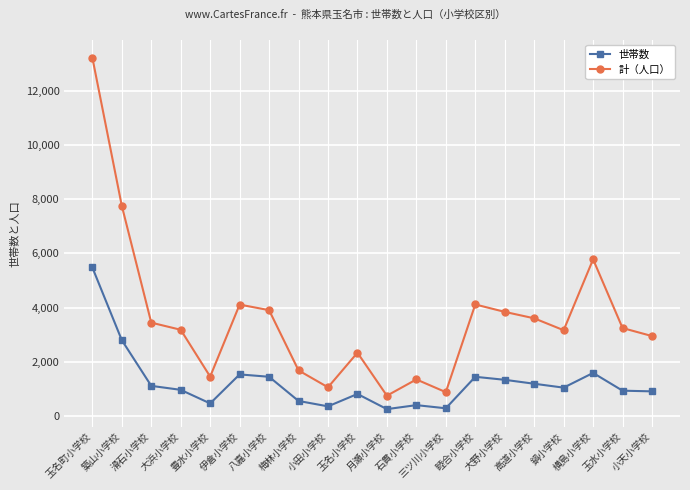

True or false: 世帯数 has more than 1 interior local peaks.

True